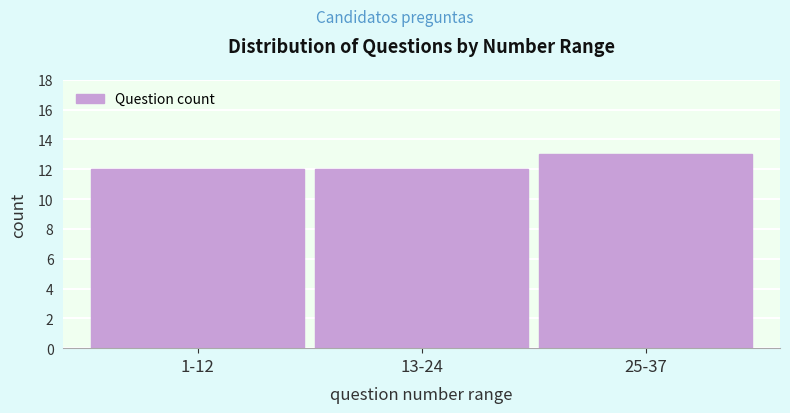

Reading left to right, extract all data points from this chart.

1-12=12	13-24=12	25-37=13